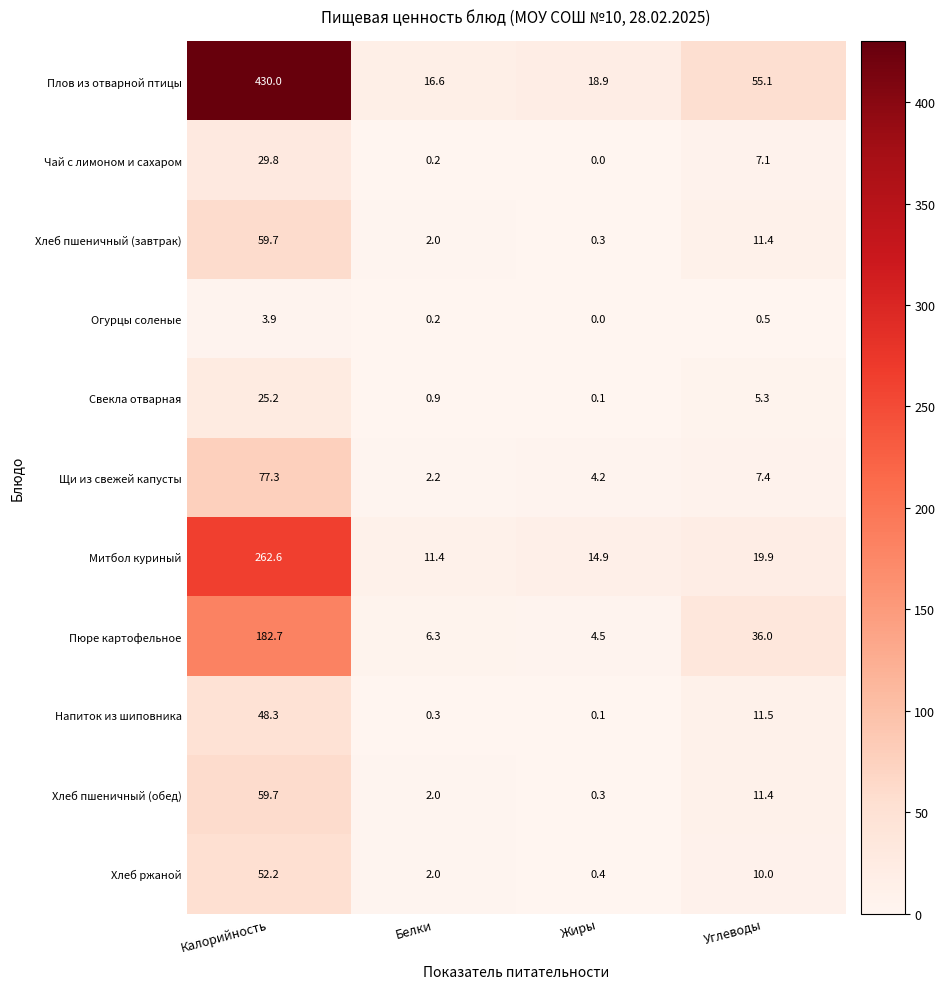

Which series has the largest range (max minus min)?

Плов из отварной птицы